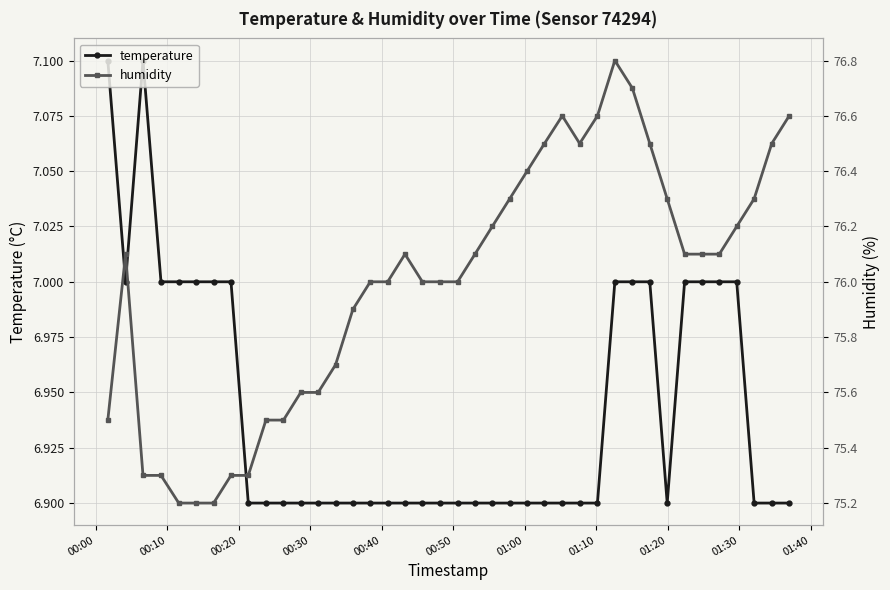

Rank the series by their maximum value, from lowest to highest.

temperature, humidity